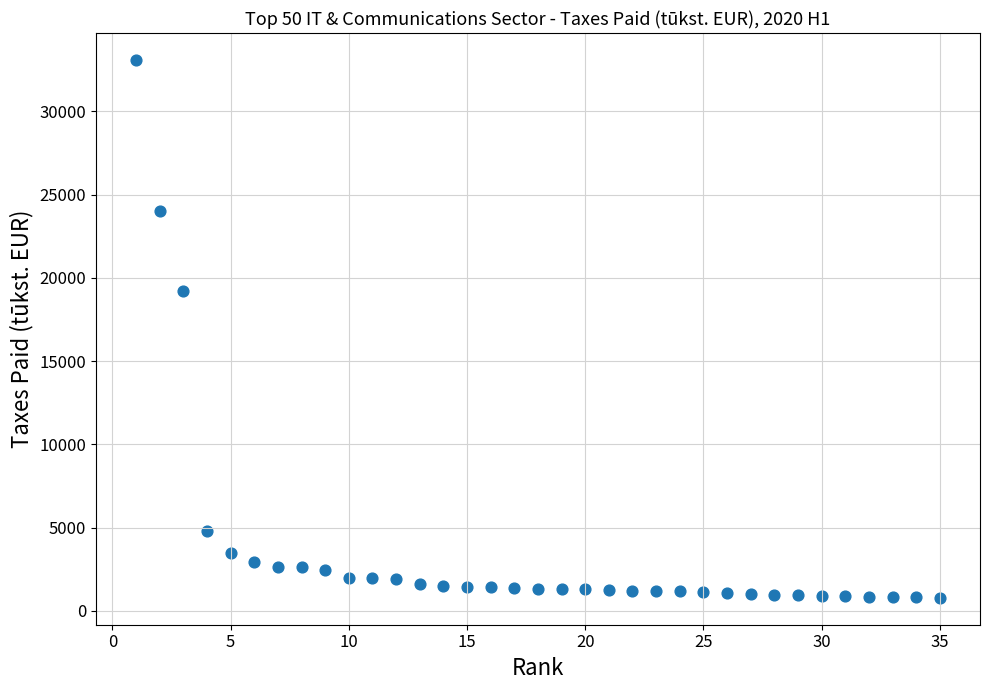

What is the range of Y values (max minus min)?

32306